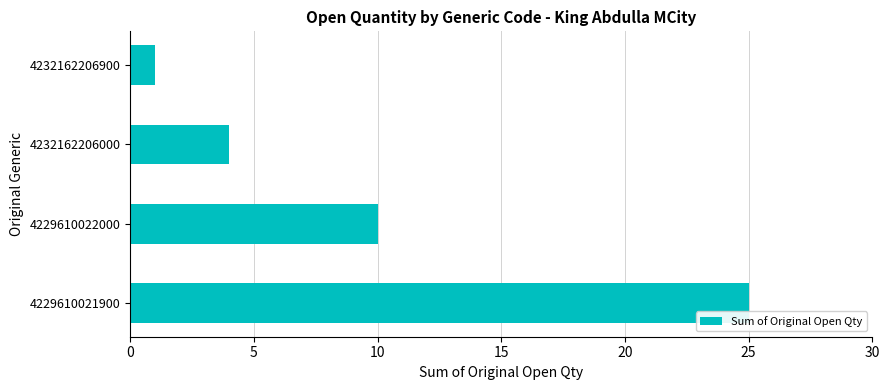

Reading bottom to top, what are all the values shown in this chart?

25	10	4	1